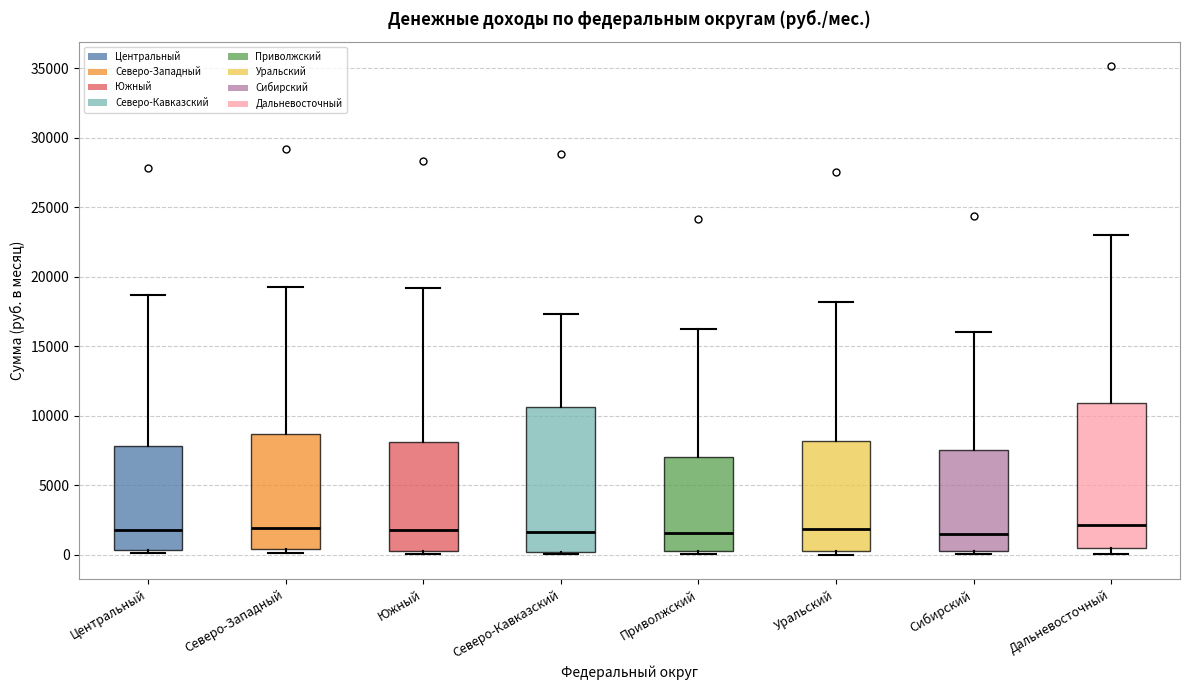

Reading left to right, transcribe this box plot: for each box, give where its median line is, the range the box spans, and where its two whiskers end, as read against the y-axis. The values are not printed on the chart, so give them approximately, as read against the axis.

Центральный: median 2000, box 500 to 8000, whiskers 0 to 18500
Северо-Западный: median 2000, box 500 to 8500, whiskers 0 to 19000
Южный: median 2000, box 500 to 8000, whiskers 0 to 19000
Северо-Кавказский: median 1500, box 0 to 10500, whiskers 0 (just below the box's lower edge) to 17500
Приволжский: median 1500, box 500 to 7000, whiskers 0 to 16000
Уральский: median 2000, box 500 to 8000, whiskers 0 to 18000
Сибирский: median 1500, box 0 to 7500, whiskers 0 (just below the box's lower edge) to 16000
Дальневосточный: median 2000, box 500 to 11000, whiskers 0 to 23000